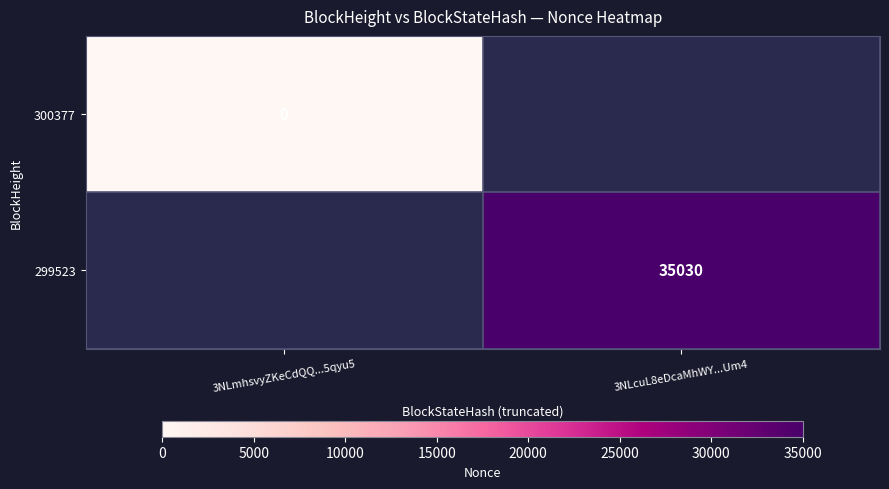

Count the number of data series in this chart.

2